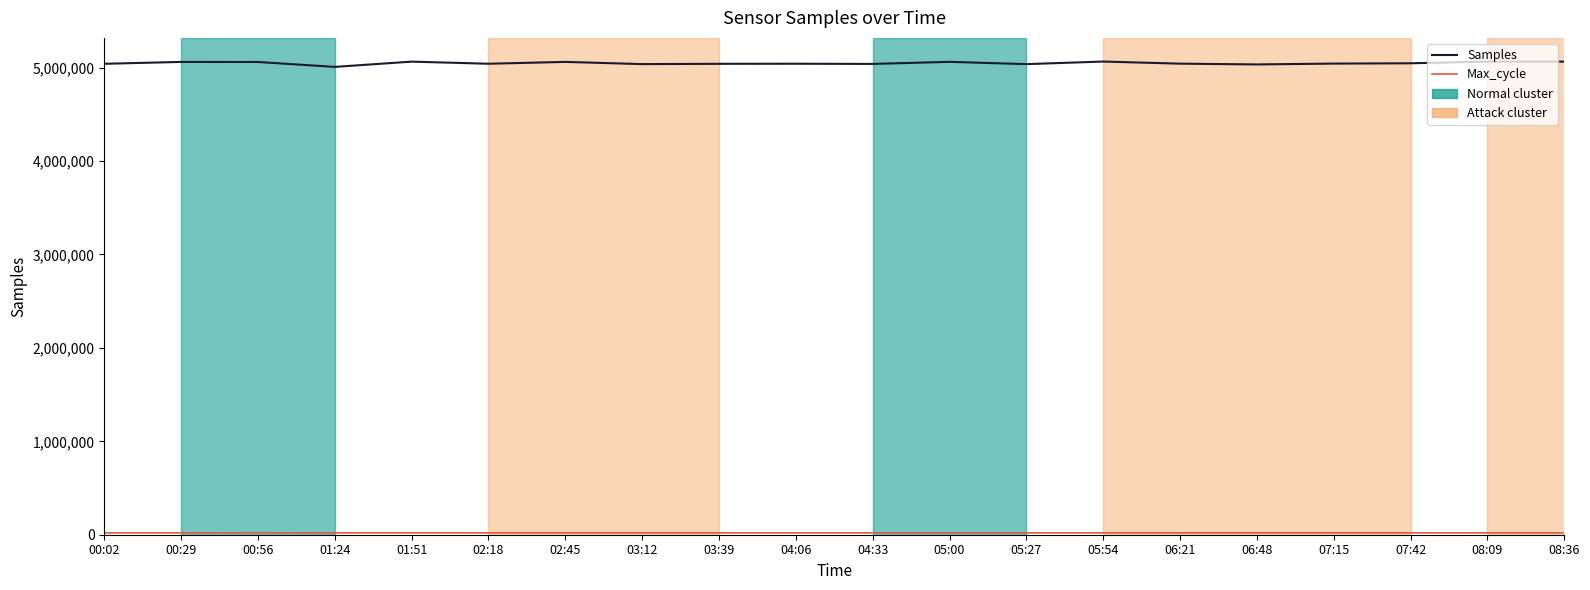

What is the maximum value shown in the chart?

5064980